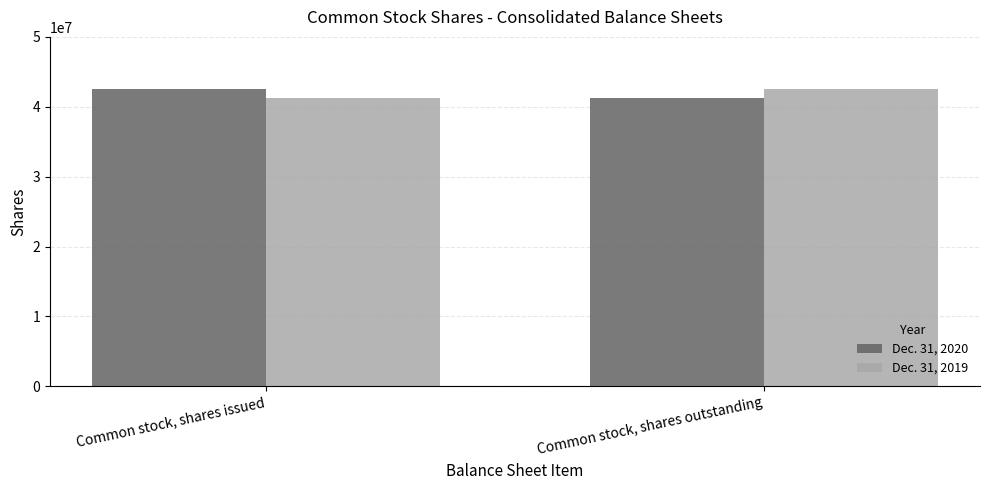

Rank the series at Common stock, shares issued from lowest to highest value.

Dec. 31, 2019, Dec. 31, 2020